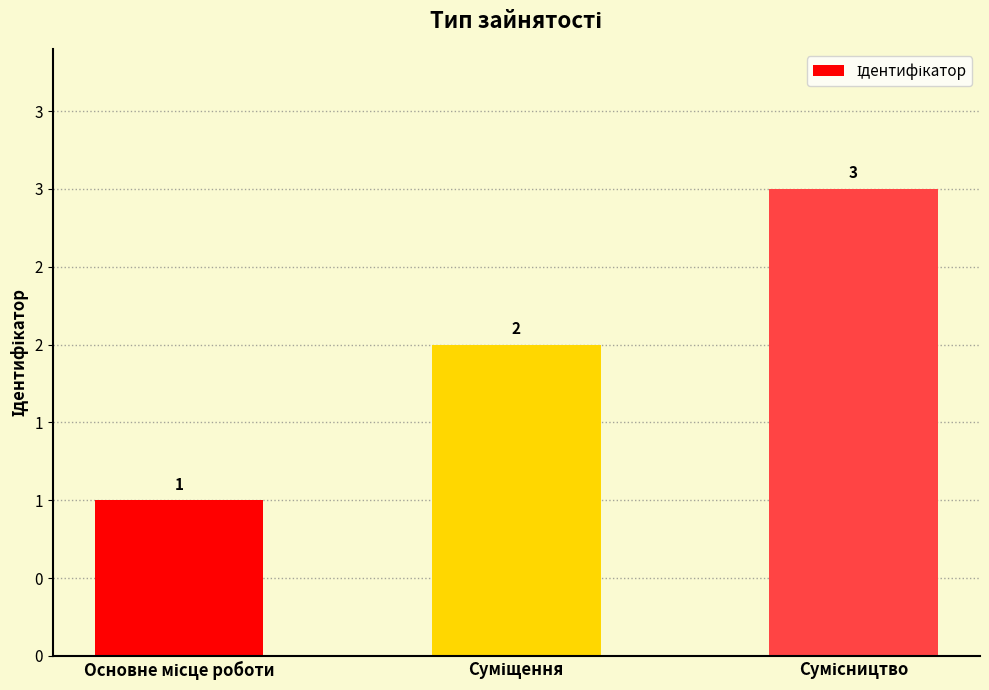

Reading left to right, what are all the values shown in this chart?

Основне місце роботи=1	Суміщення=2	Сумісництво=3